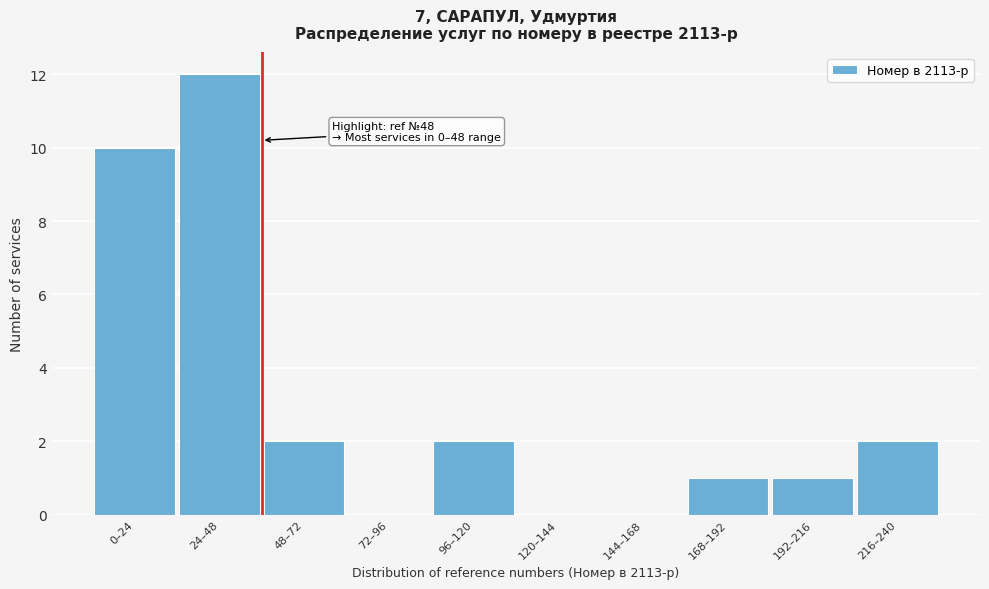

Reading right to left, extract all data points from this chart.

216–240=2	192–216=1	168–192=1	144–168=0	120–144=0	96–120=2	72–96=0	48–72=2	24–48=12	0–24=10